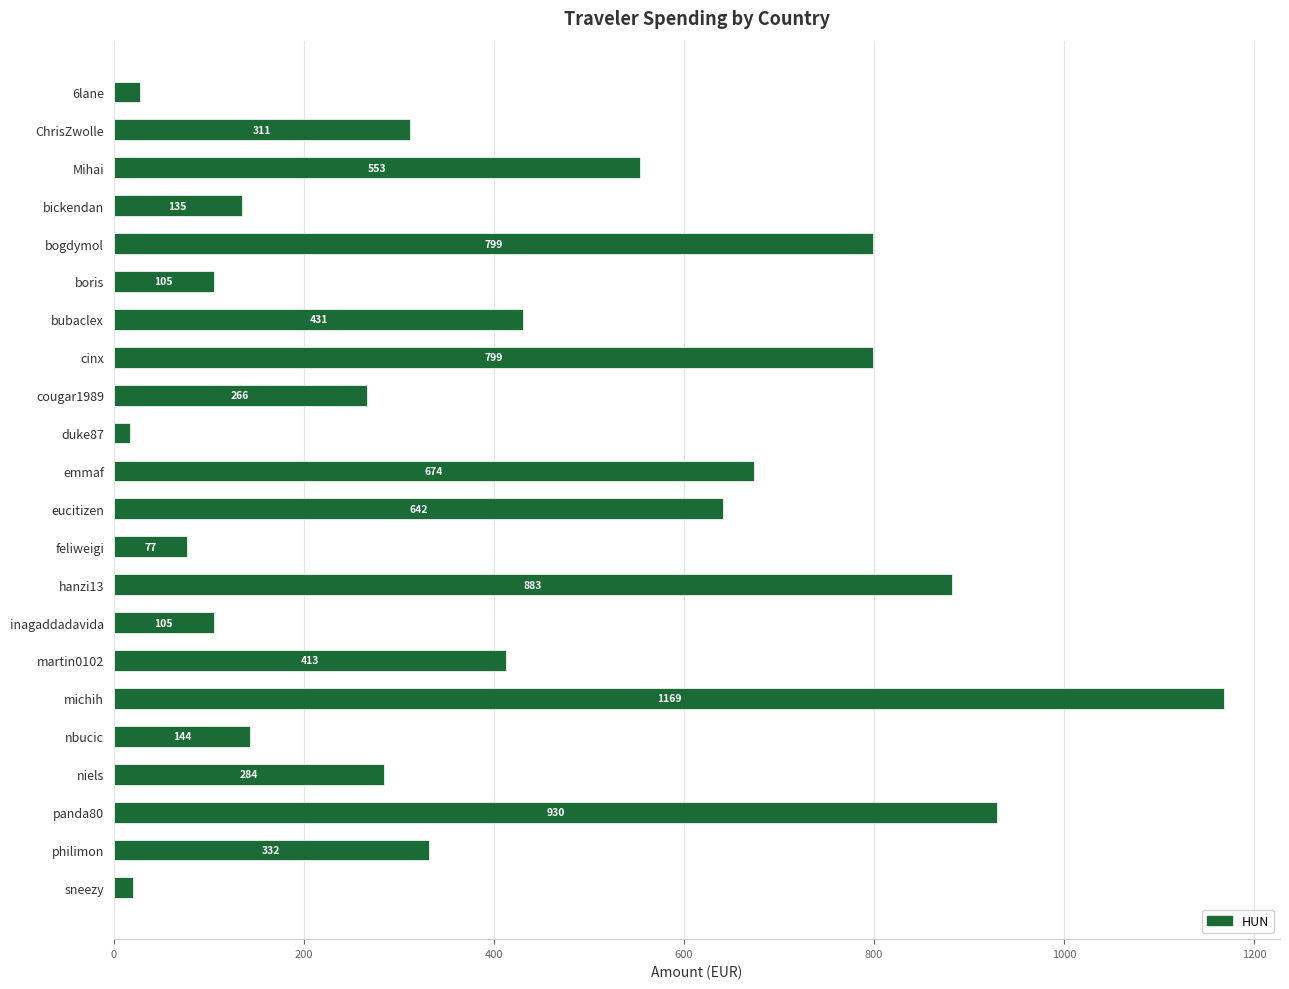

What is the label of the 9th bar from the bottom?

hanzi13